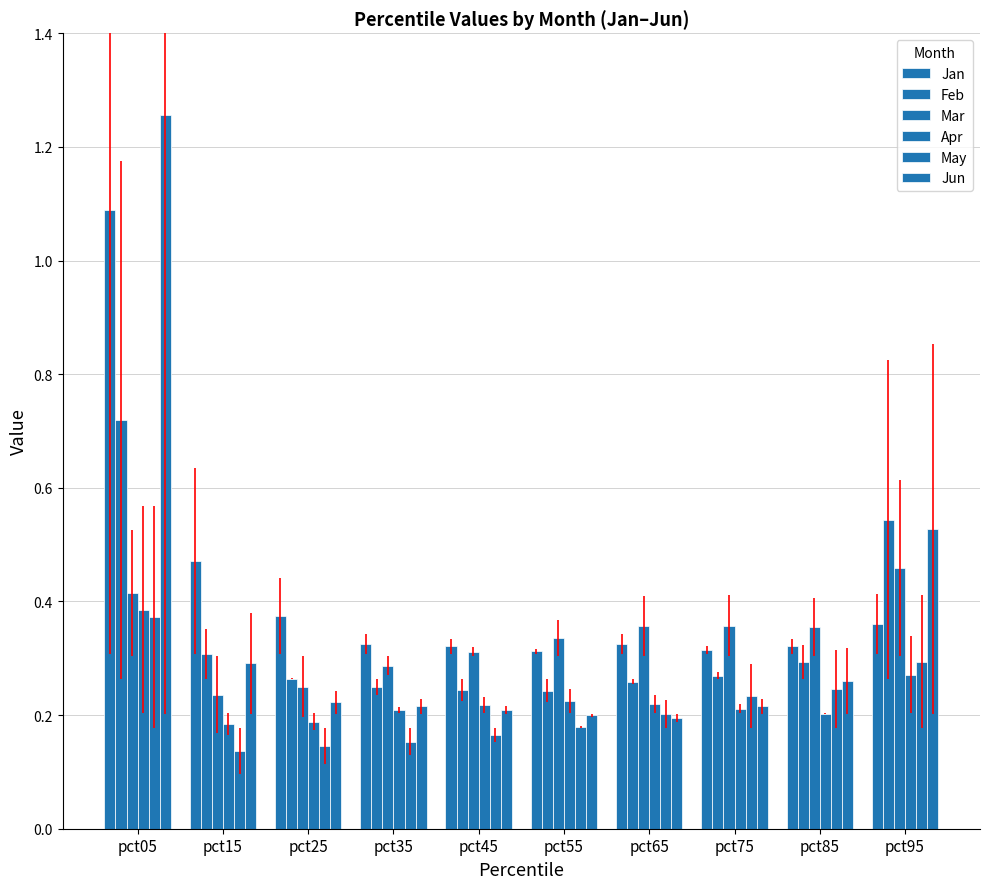

Rank the series at pct05 from highest to lowest value.

Jun, Jan, Feb, Mar, Apr, May